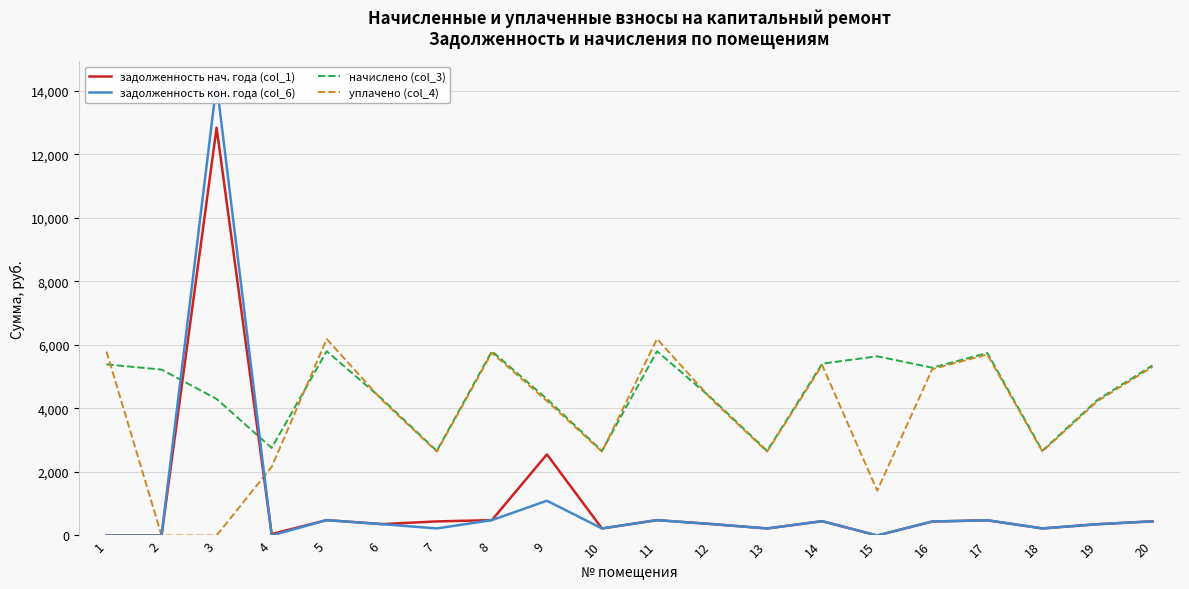

What are all the series names shown in the legend?

задолженность нач. года (col_1), задолженность кон. года (col_6), начислено (col_3), уплачено (col_4)